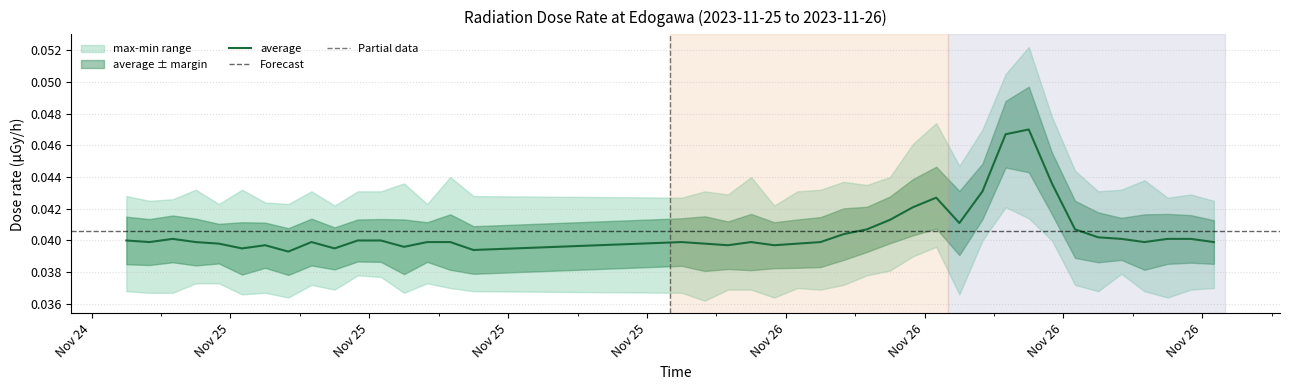

How many series are shown in this chart?

1